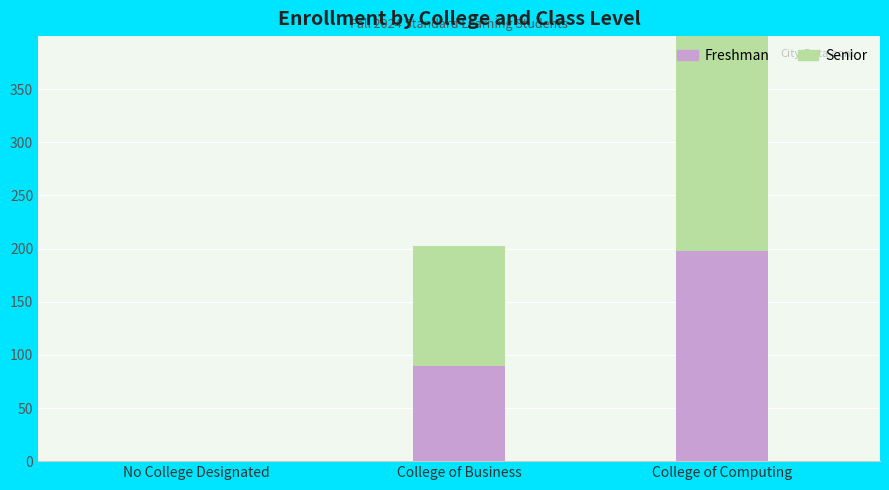

Which label corresponds to the largest value in the chart?

College of Computing